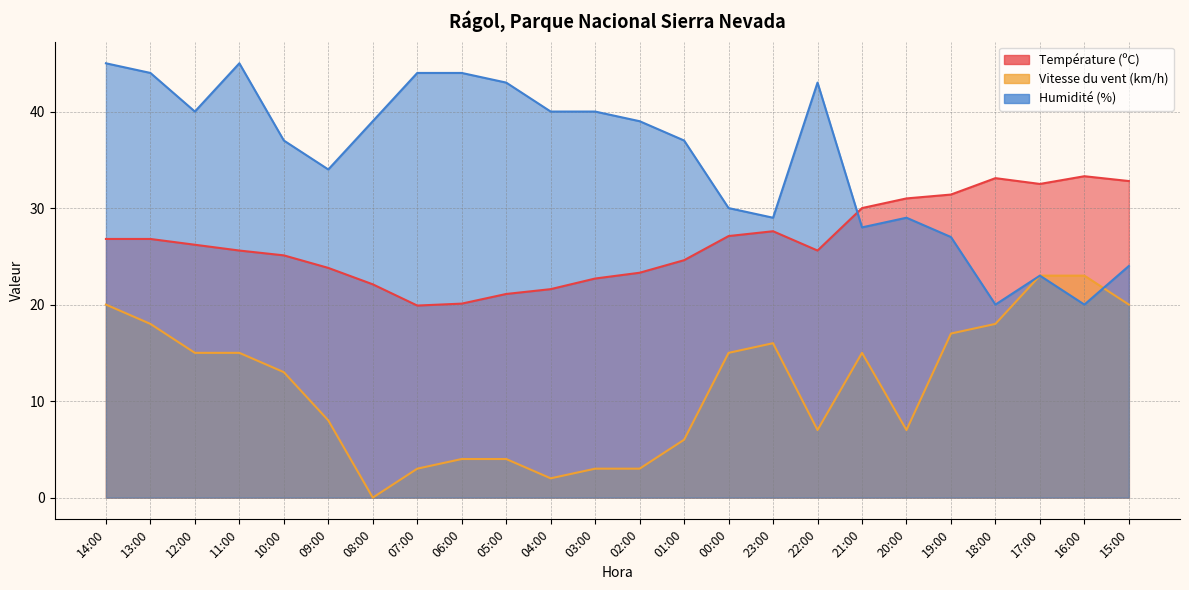

Between 15:00 and 03:00, which is larger?

15:00